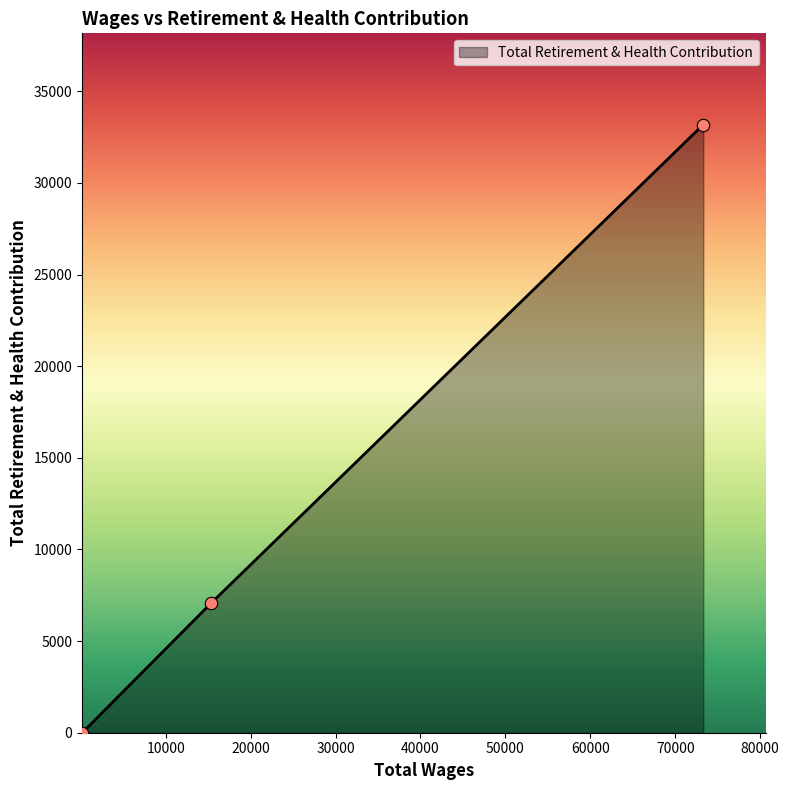

What is the maximum value shown in the chart?

33182